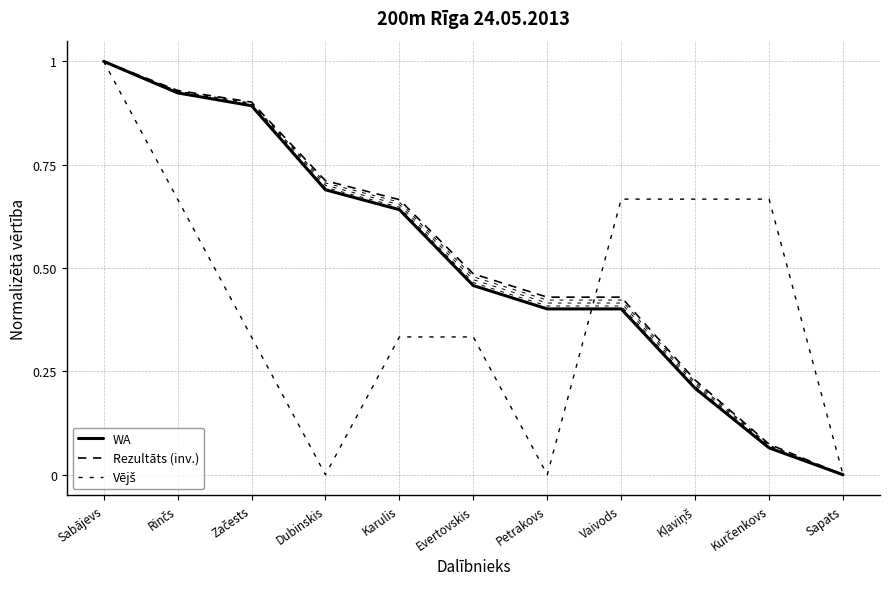

How many lines are shown in the chart?

3